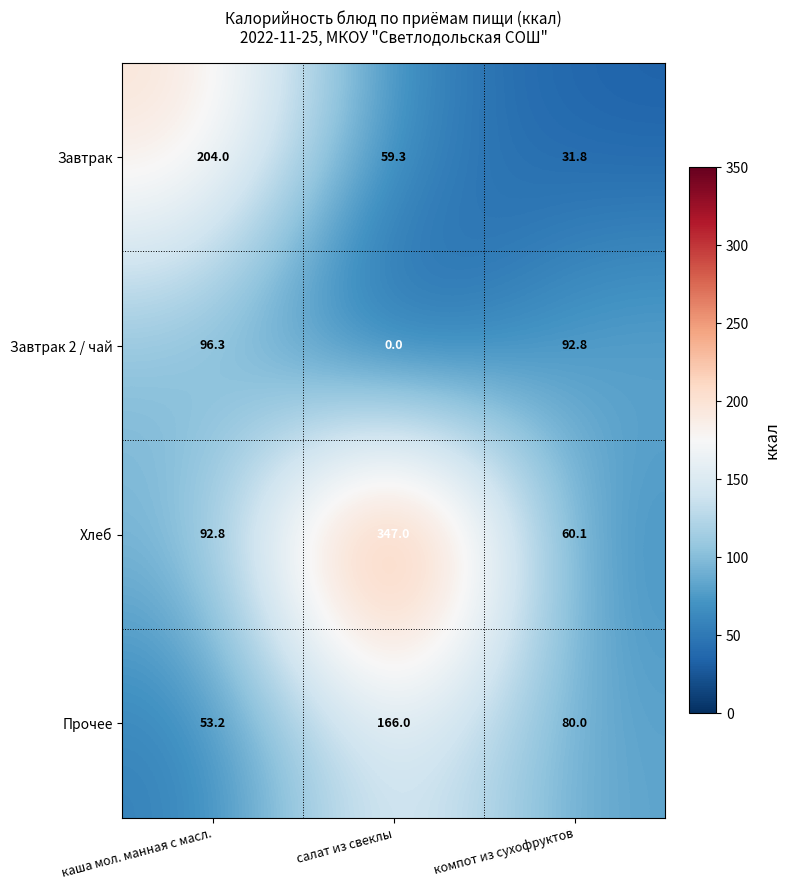

At which category does the chart reach its peak across all series?

салат из свеклы